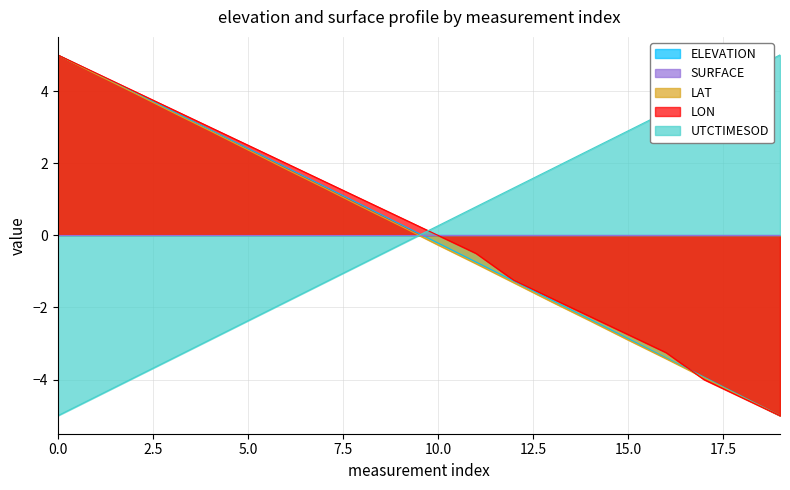

The LON series shows 0.0 at 10.0. True or false?

True